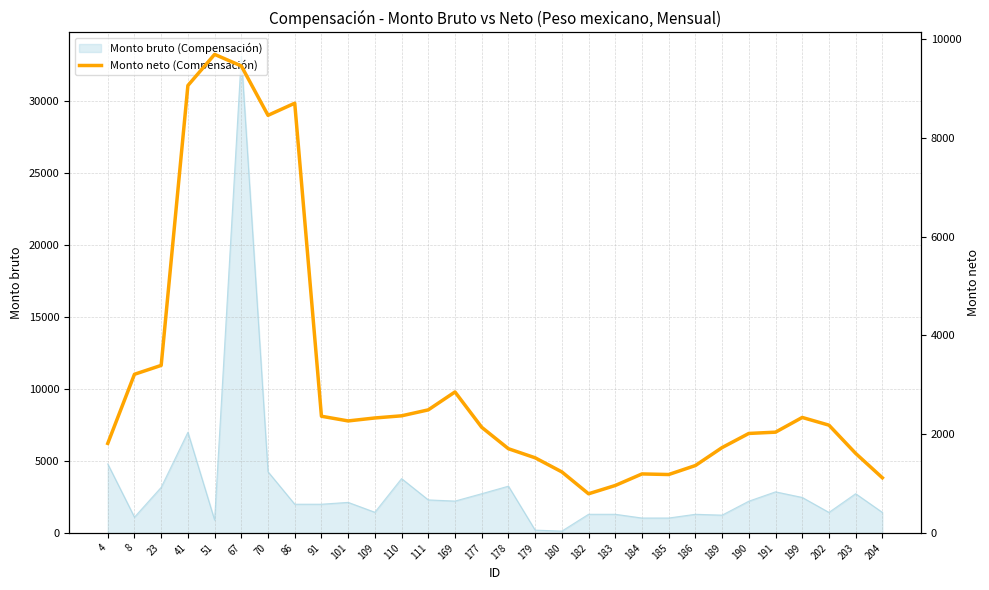

The value of Monto bruto (Compensación) at 70 is 1495.8. True or false?

False